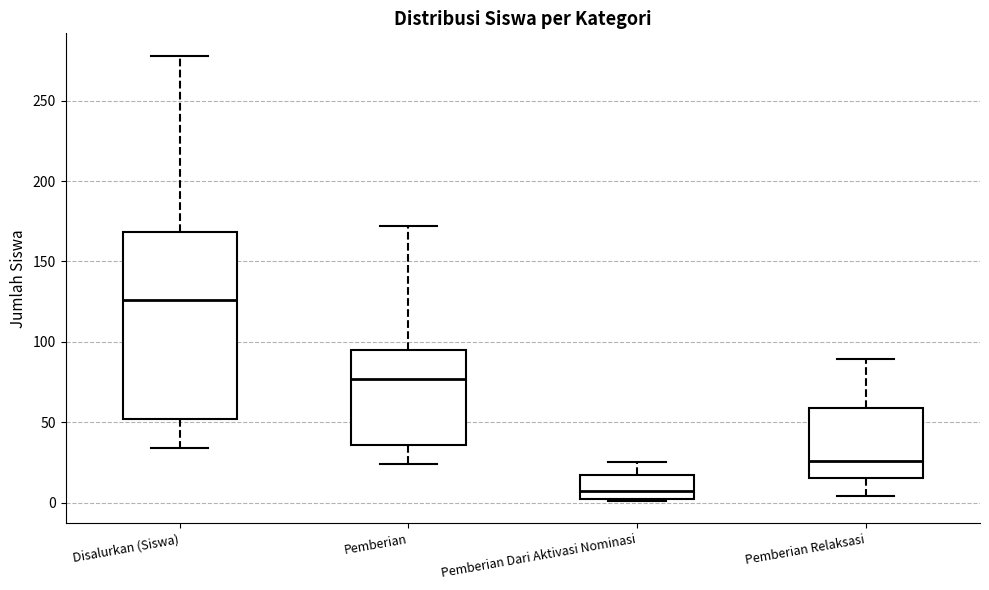

Reading left to right, transcribe this box plot: for each box, give where its median line is, the range the box spans, and where its two whiskers end, as read against the y-axis. The values are not printed on the chart, so give them approximately, as read against the axis.

Disalurkan (Siswa): median 125, box 50 to 170, whiskers 35 to 280
Pemberian: median 75, box 35 to 95, whiskers 25 to 170
Pemberian Dari Aktivasi Nominasi: median 5, box 0 to 15, whiskers 0 to 25
Pemberian Relaksasi: median 25, box 15 to 60, whiskers 5 to 90